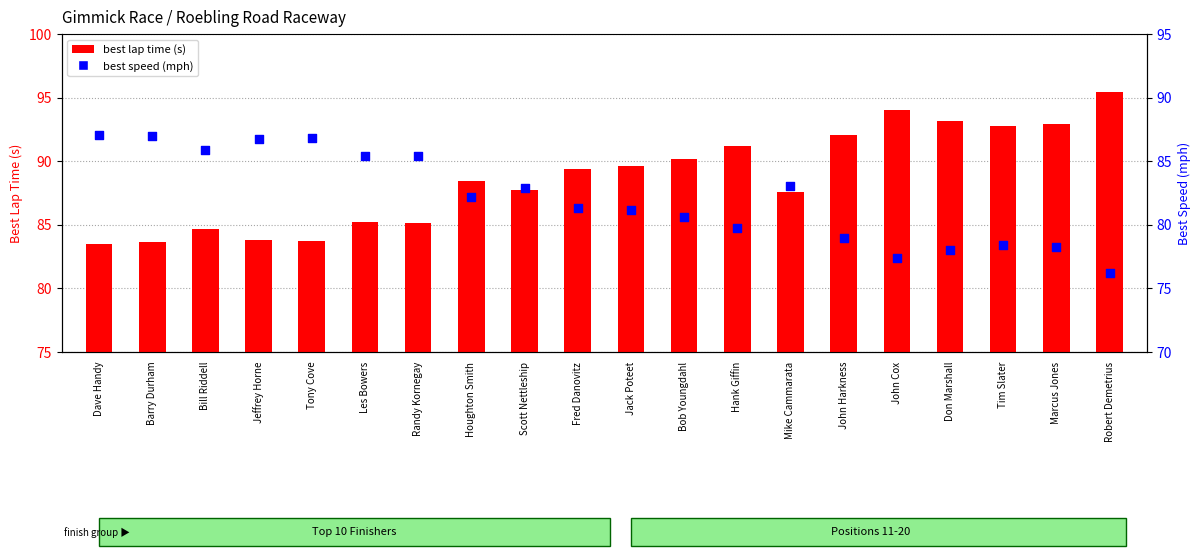

Which series contains the highest Y value?

best lap time (s)